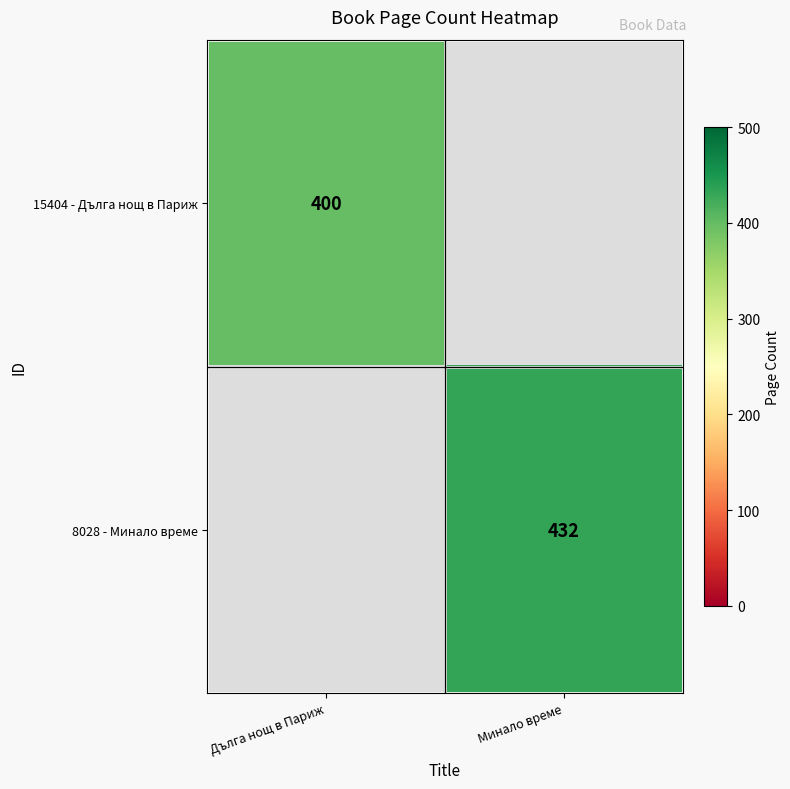

At how many categories does at least one series exceed 402?

1